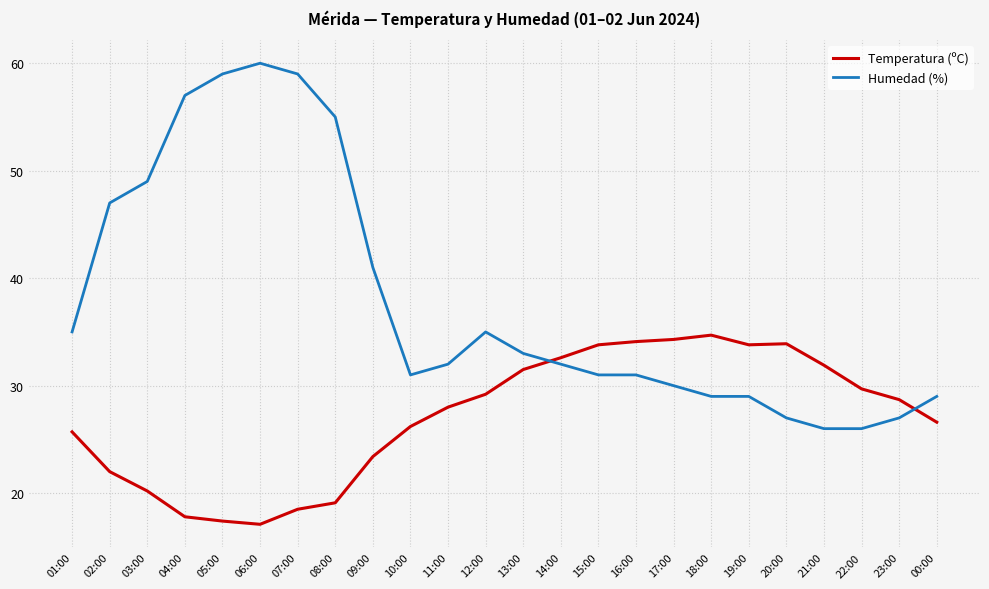

Is it true that Temperatura (ºC) equals 17.7 at 13:00?

False